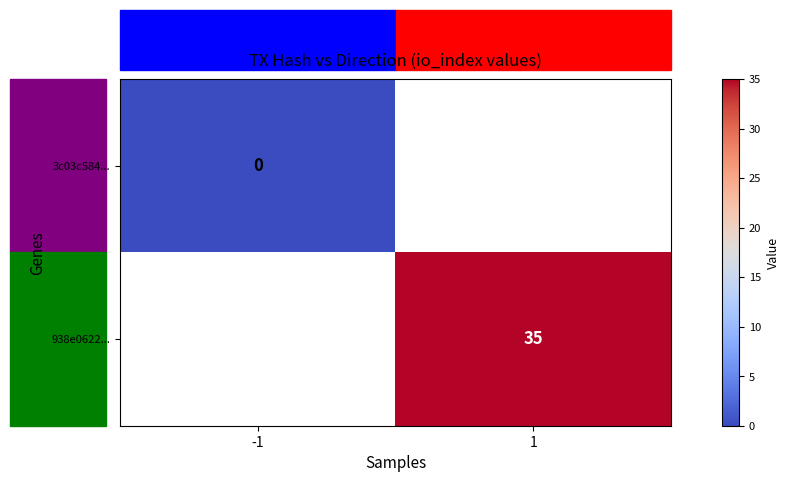

True or false: 938e0622... has a value of 16 at 1.

False